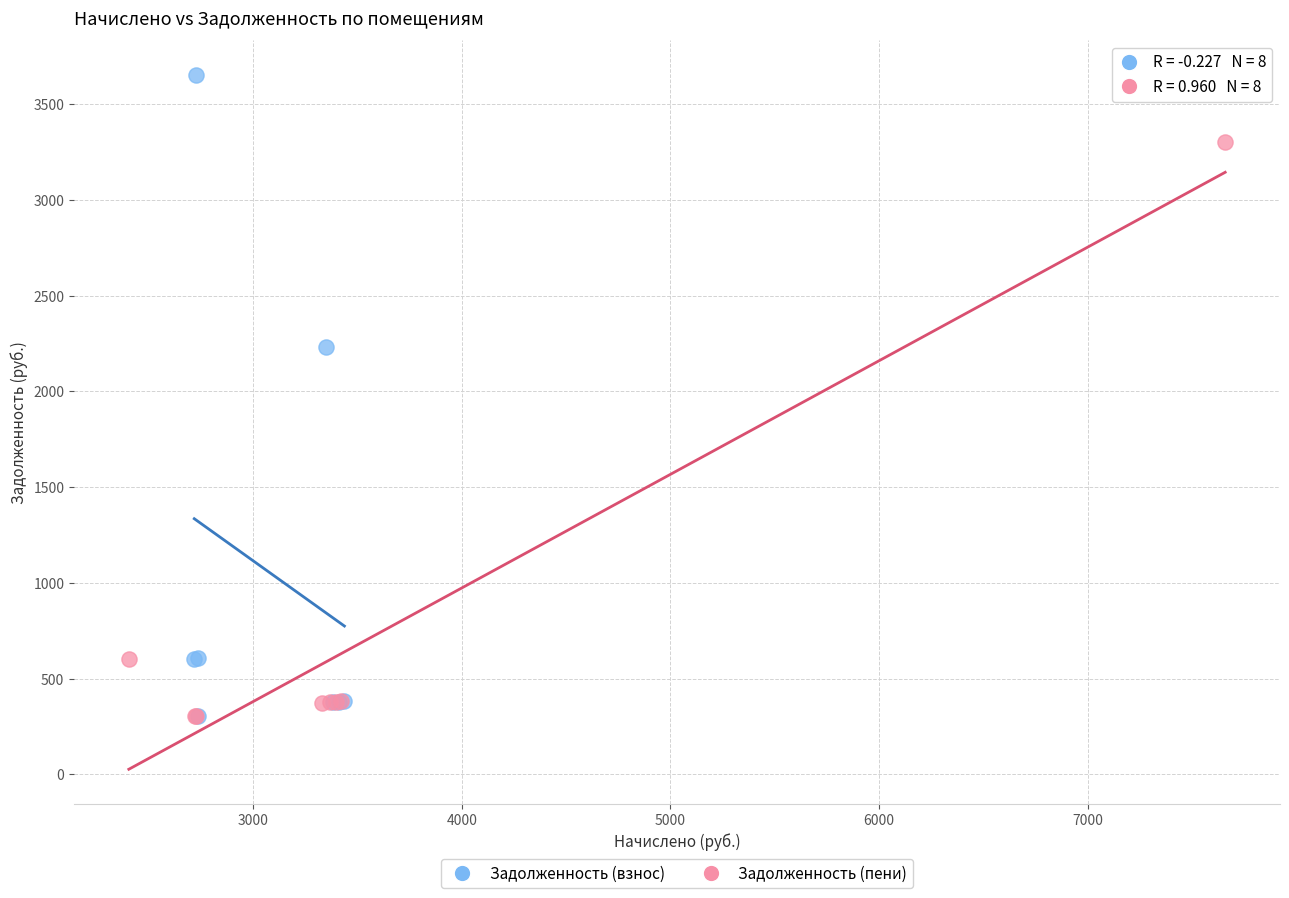

Which series reaches the maximum Y coordinate?

Задолженность (взнос)